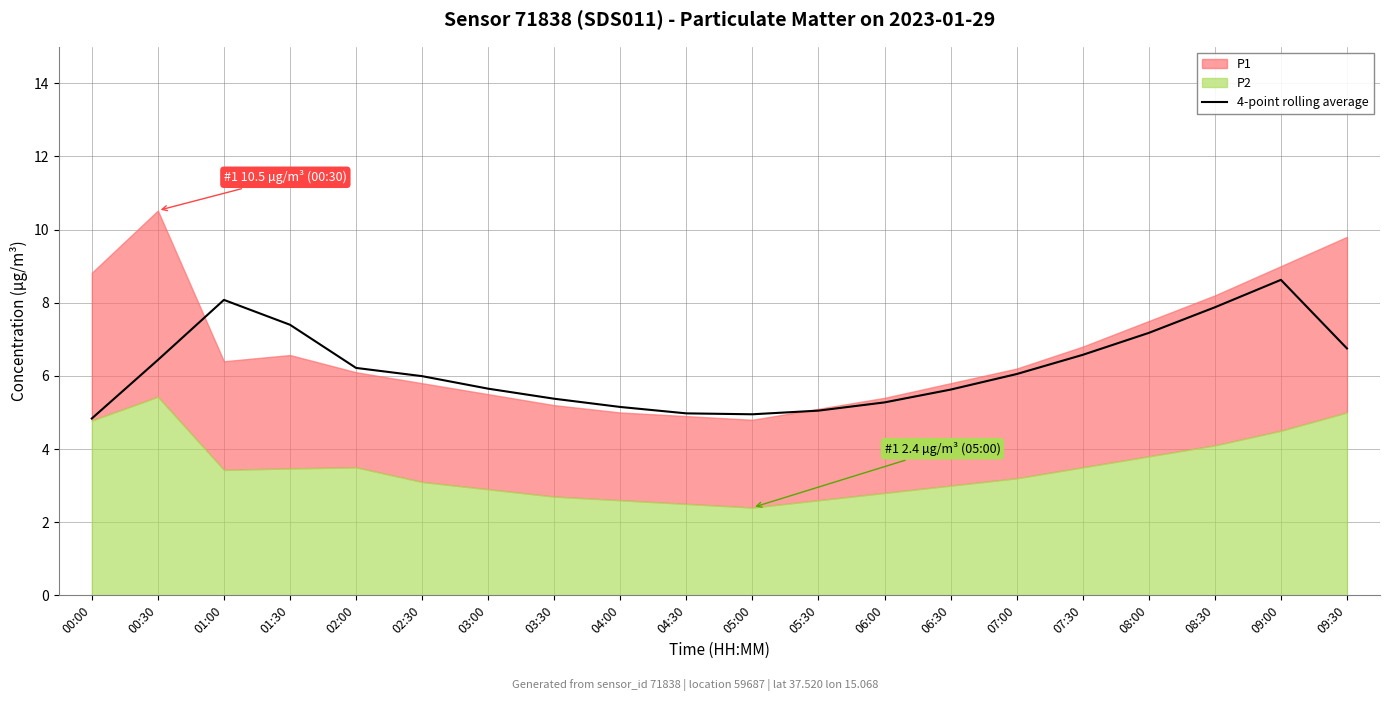

The value of 4-point rolling average at 05:30 is 8.0. True or false?

False